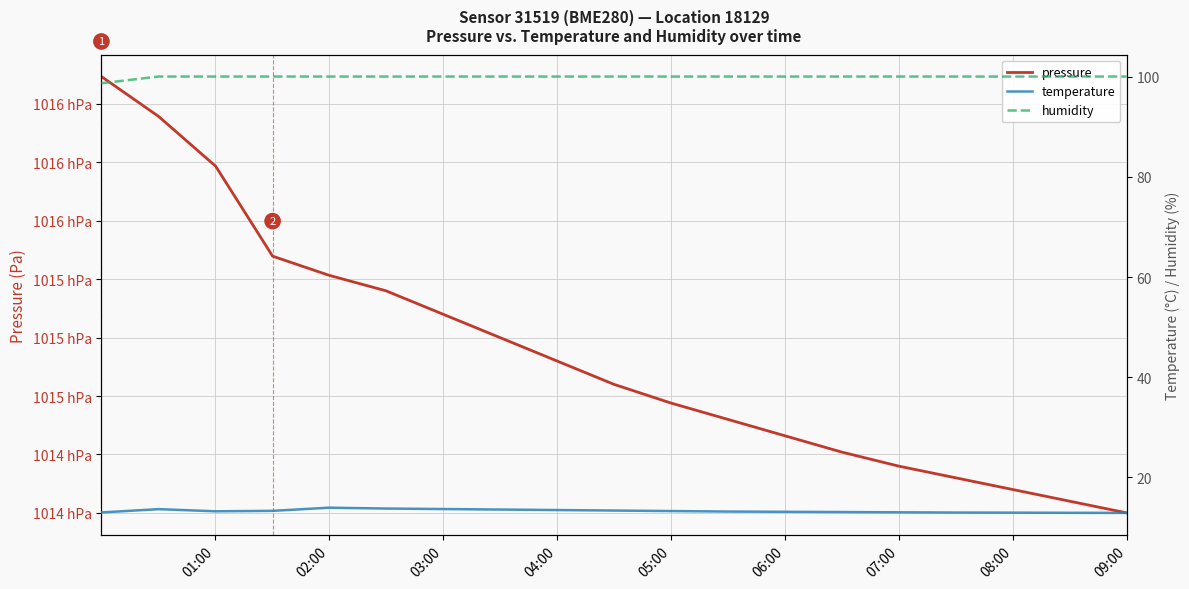

What is the approximate value of temperature at 09:00?

12.9